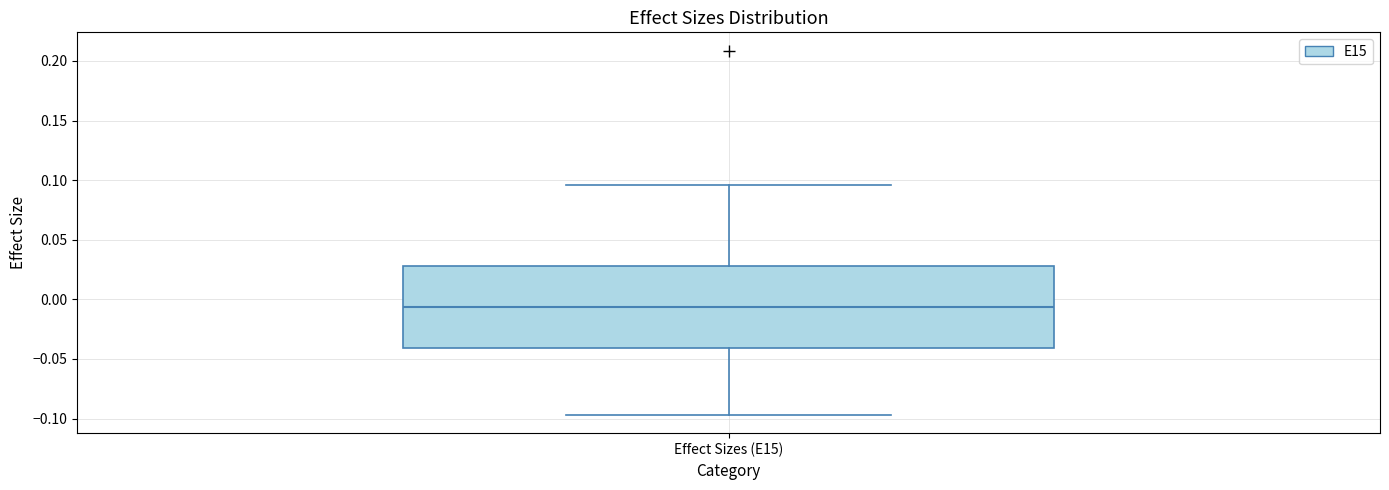

Where does the lower whisker of the box for Effect Sizes (E15) end on the y-axis? The values are not printed on the chart, so give them approximately, as read against the axis.

-0.095